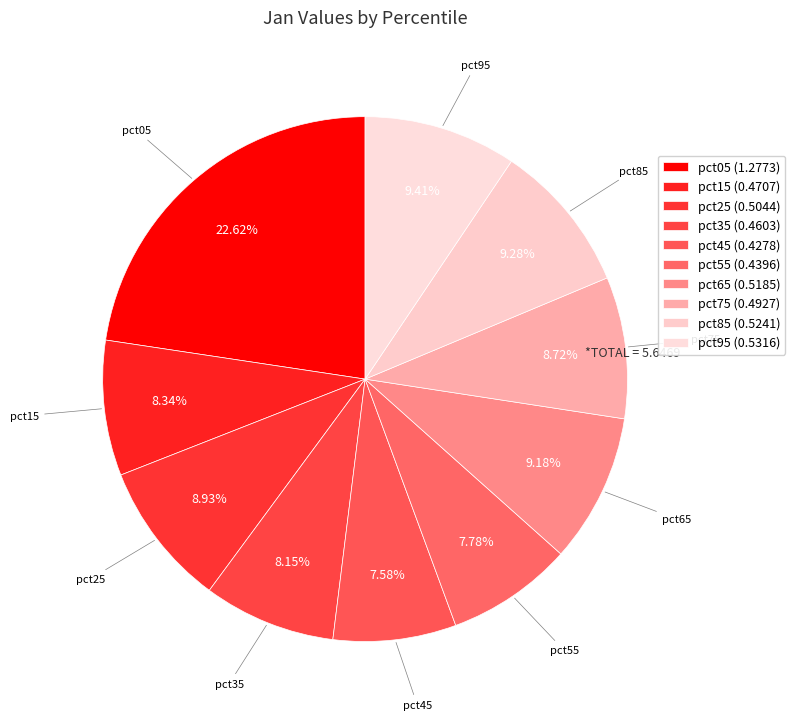

Count the number of slices in the pie.

10